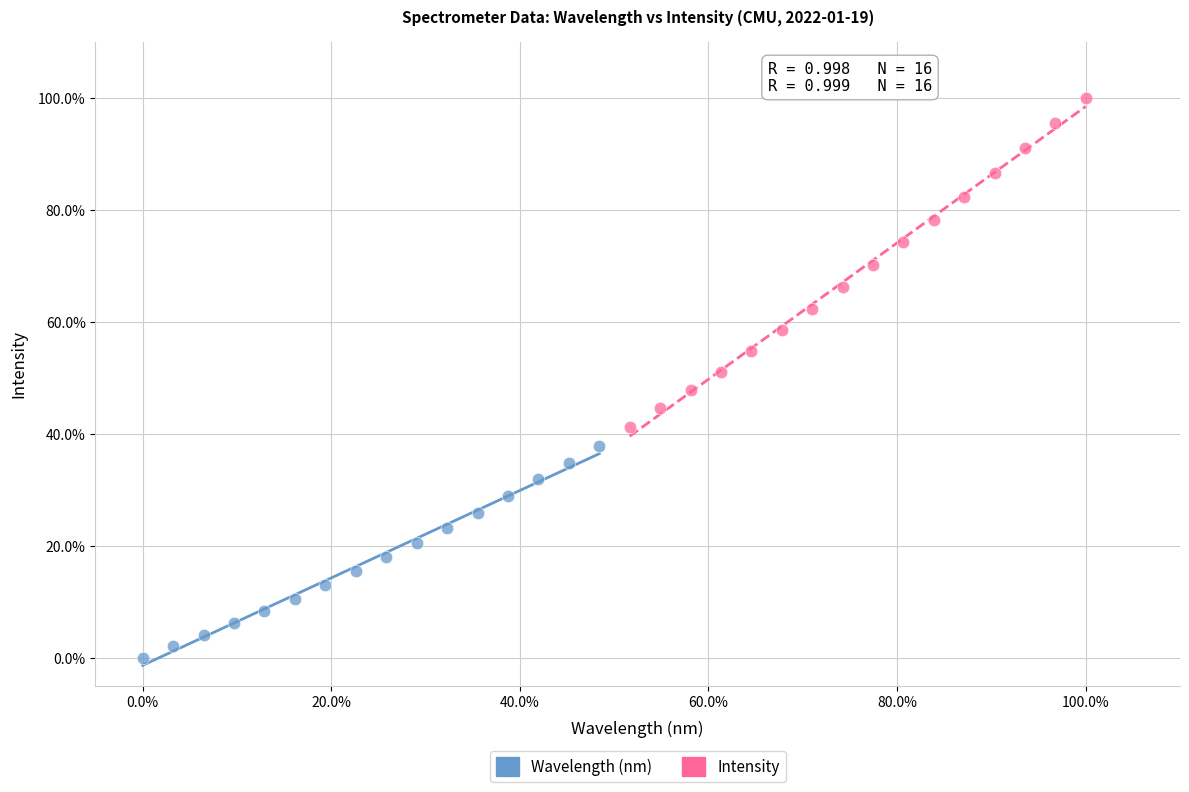

Which series has the largest Y range (max minus min)?

Intensity